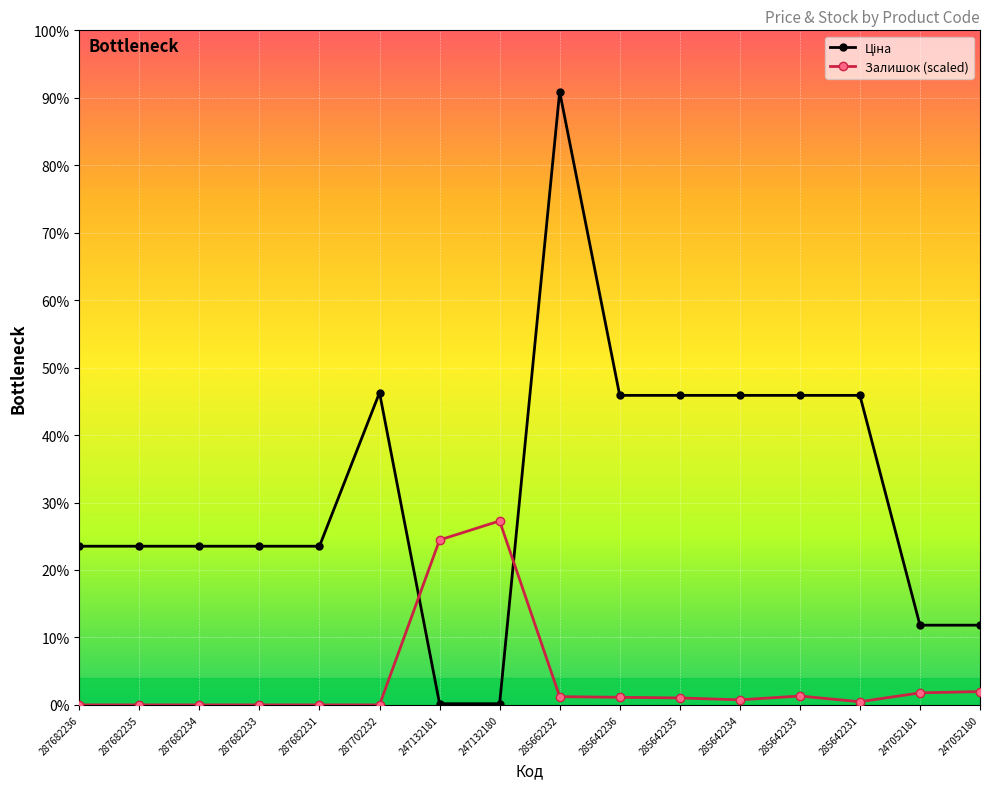

Does the chart have visible grid lines?

Yes